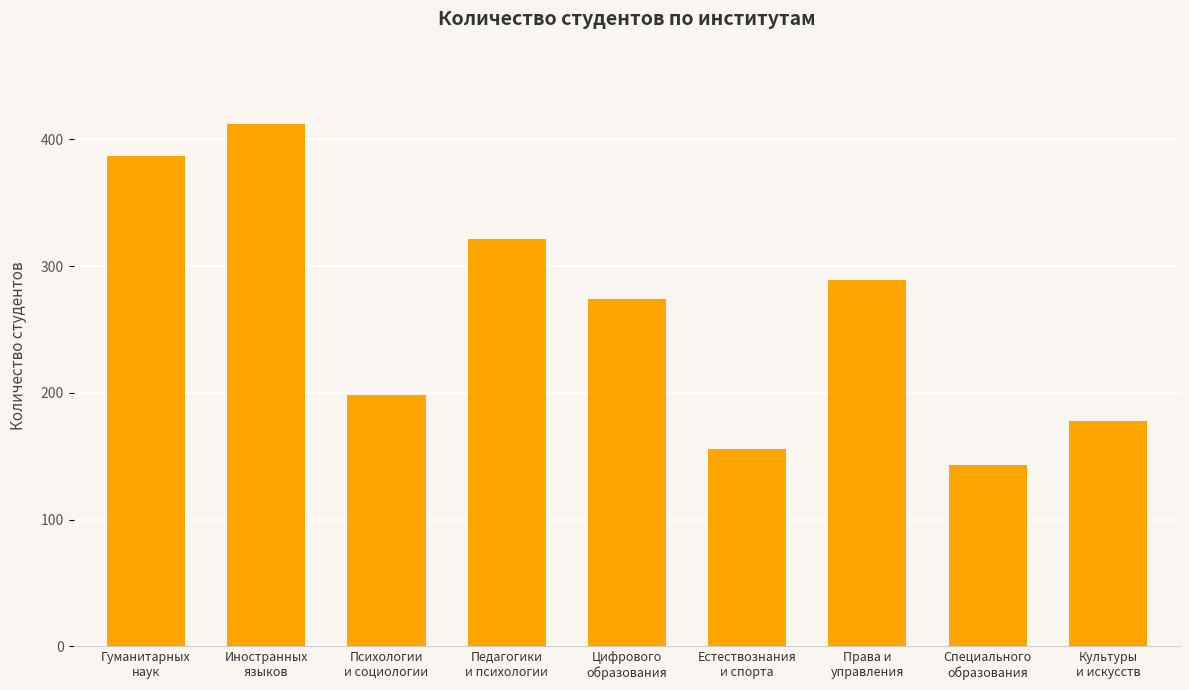

How many categories are shown in the chart?

9